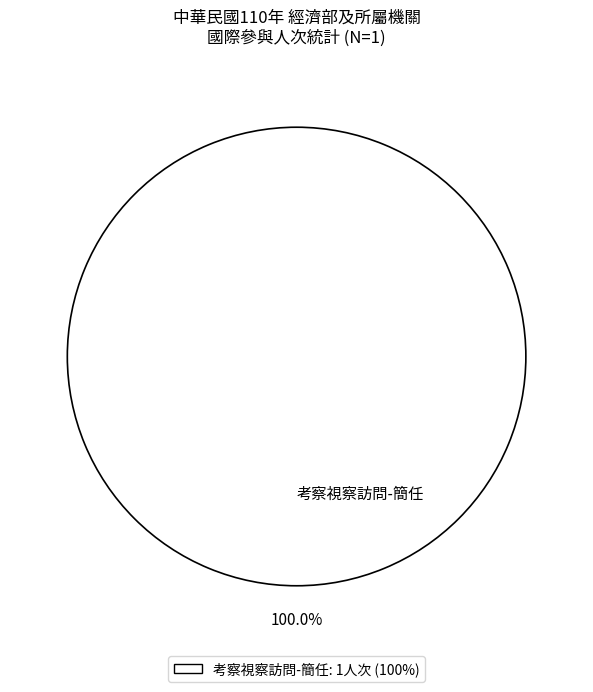

Is 考察視察訪問-簡任 the majority of the pie?

Yes